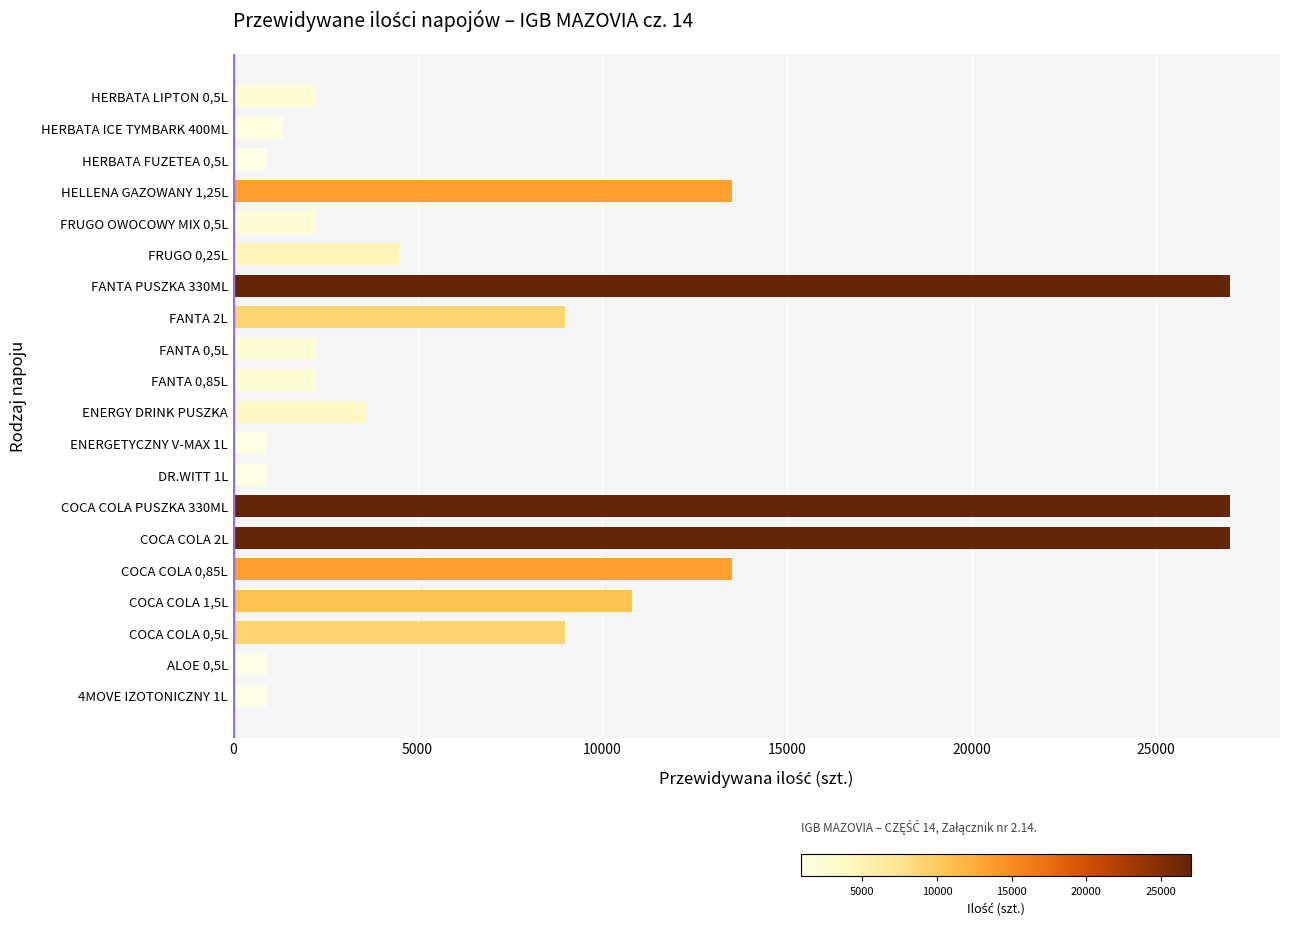

What is the change in value from ALOE 0,5L to COCA COLA 0,85L?

+12600